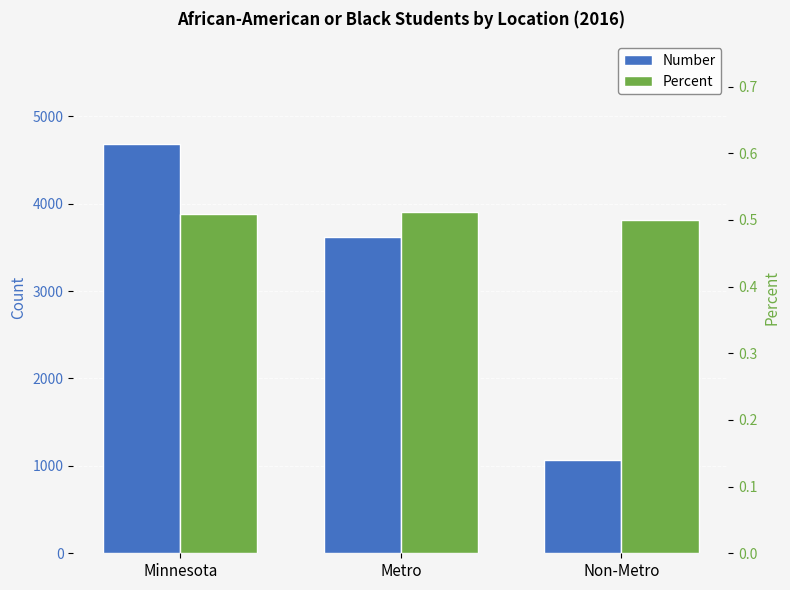

Which label corresponds to the smallest value in the chart?

Non-Metro